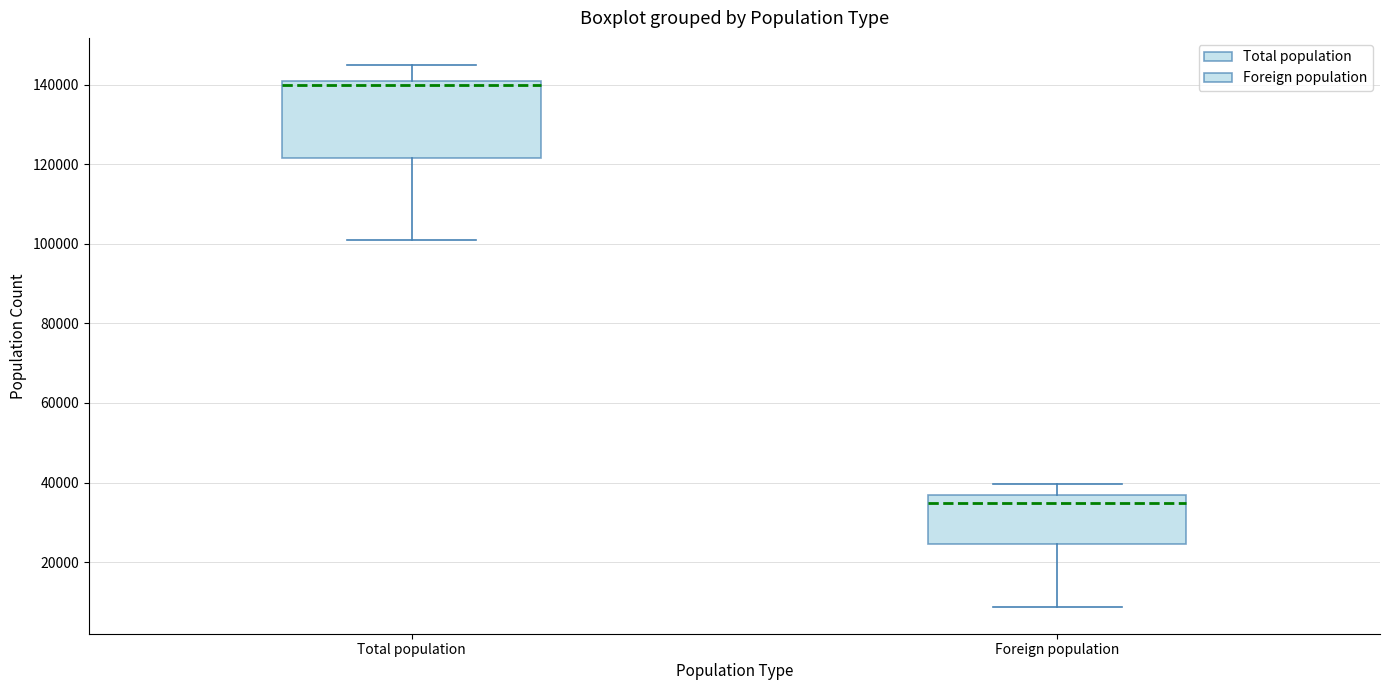

Where does the median line of the box for Foreign population sit on the y-axis? The values are not printed on the chart, so give them approximately, as read against the axis.

34000